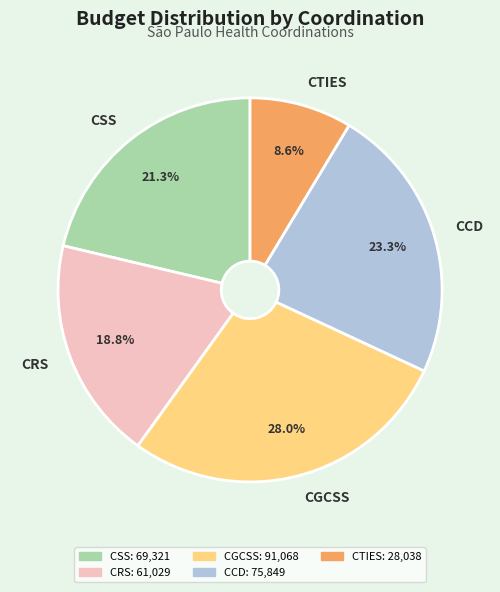

To the nearest percent, what portion does CSS represent?

21%